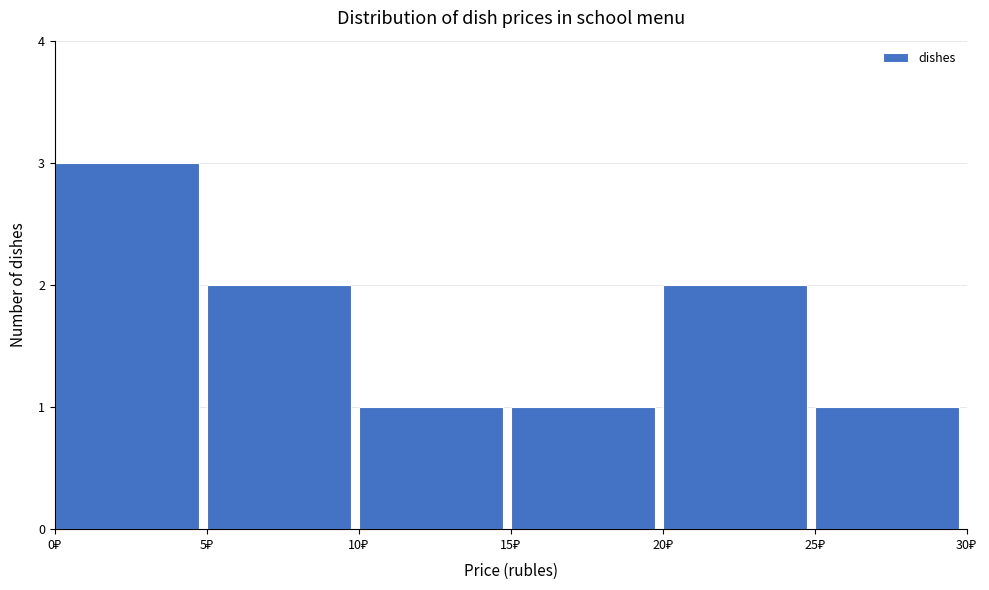

Reading left to right, transcribe this chart: for each bar, give the range it covers on the x-axis and its height. The values are not printed on the chart, so give them approximately, as read against the axis.

0 to 5: 3
5 to 10: 2
10 to 15: 1
15 to 20: 1
20 to 25: 2
25 to 30: 1